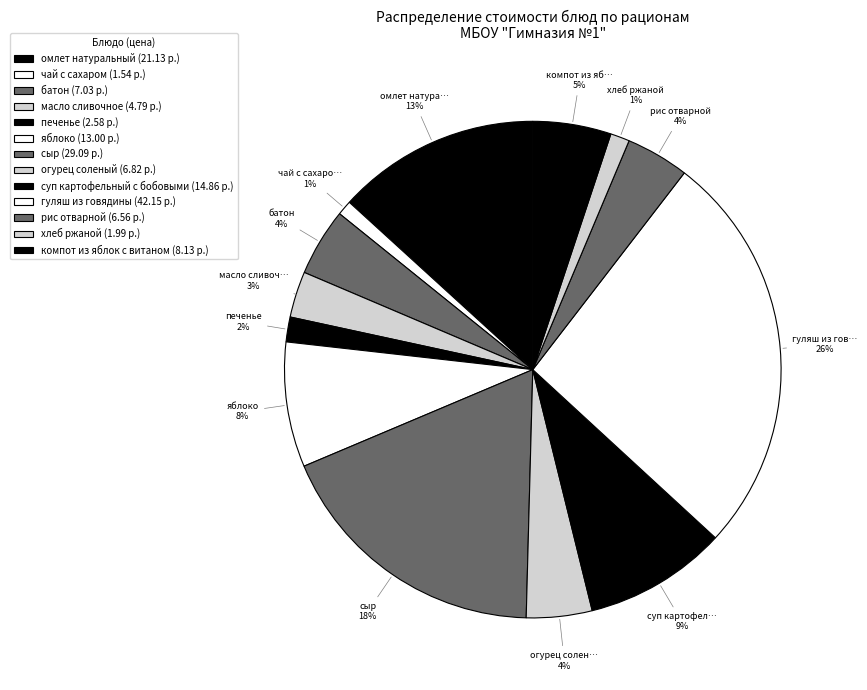

Which slice is the smallest?

чай с сахаром